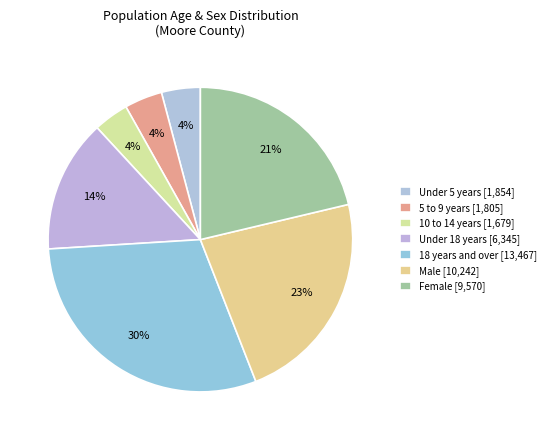

What is the change in value from Under 5 years to Female?

+7716